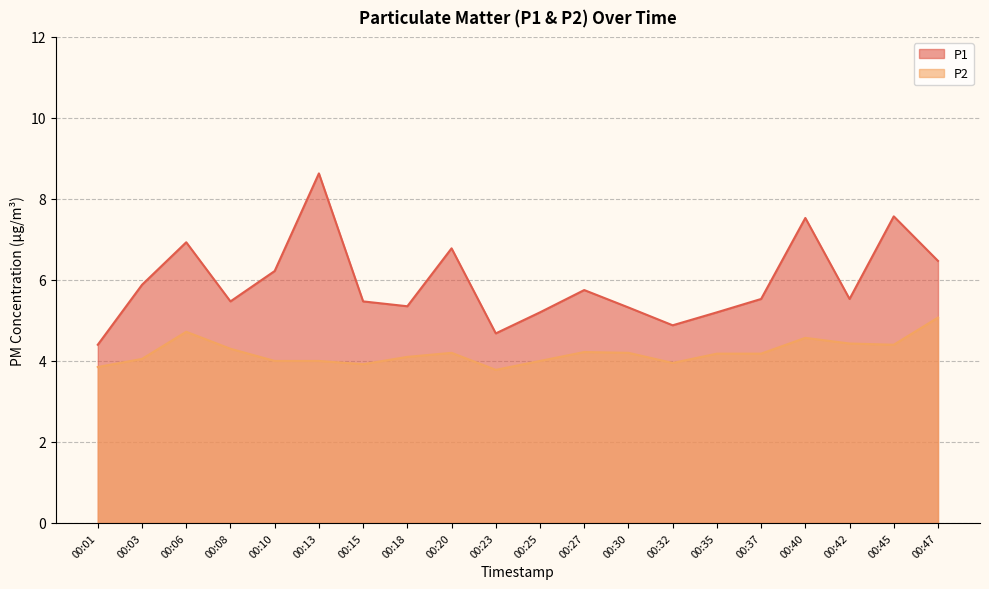

True or false: P1 has more than 0 points higher than both neighbors.

True